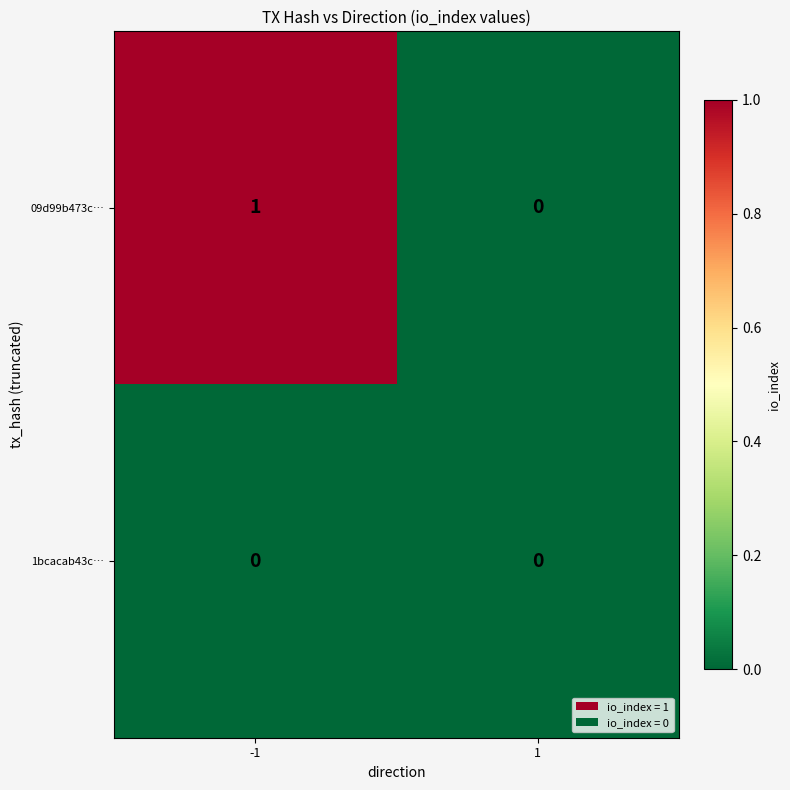

Which series has the largest range (max minus min)?

09d99b473c…